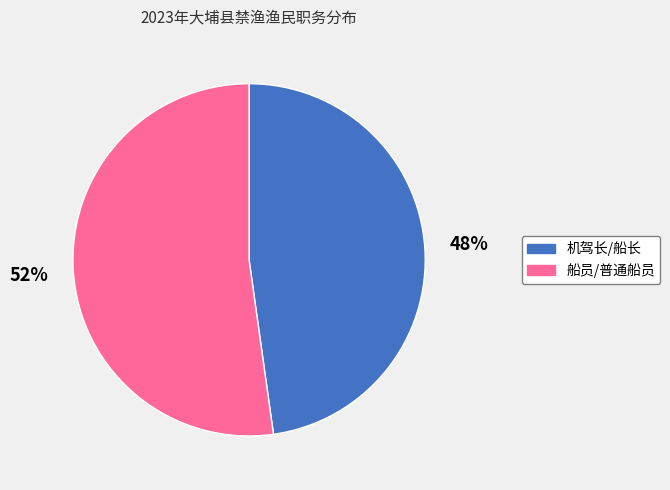

To the nearest percent, what is the average slice percentage?

50%